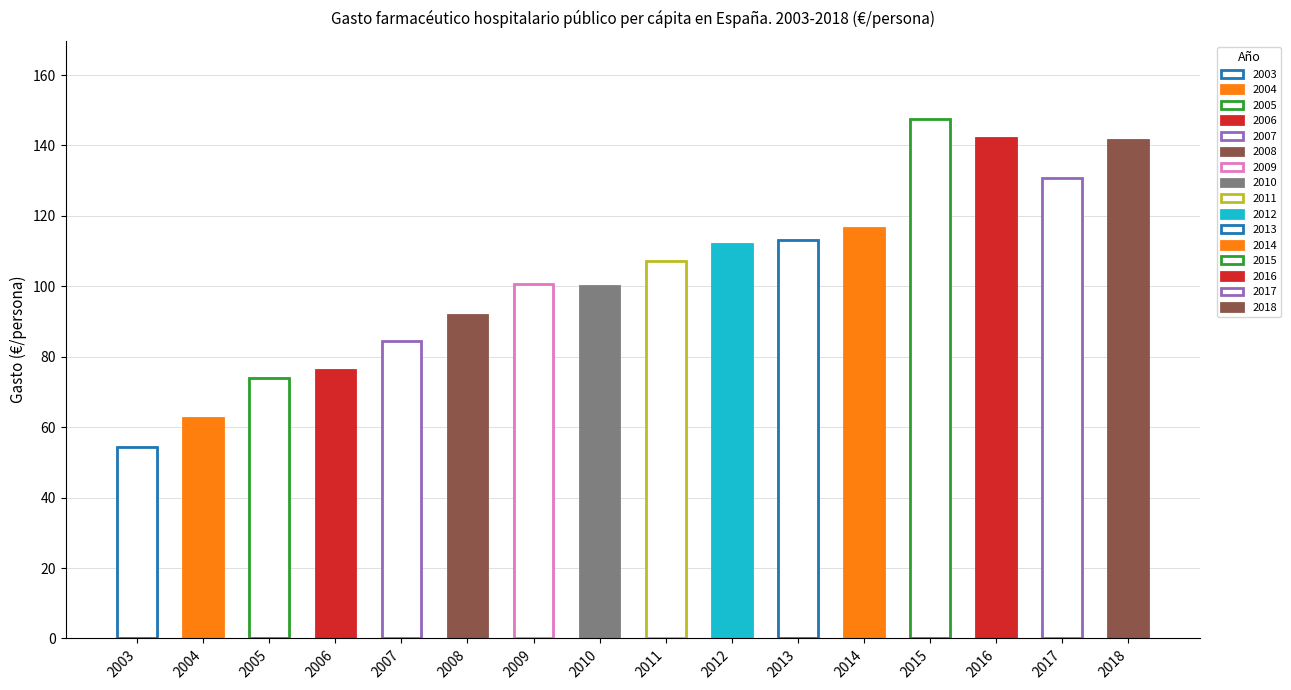

Rank the categories by value from lowest to highest.

2003, 2004, 2005, 2006, 2007, 2008, 2010, 2009, 2011, 2012, 2013, 2014, 2017, 2018, 2016, 2015